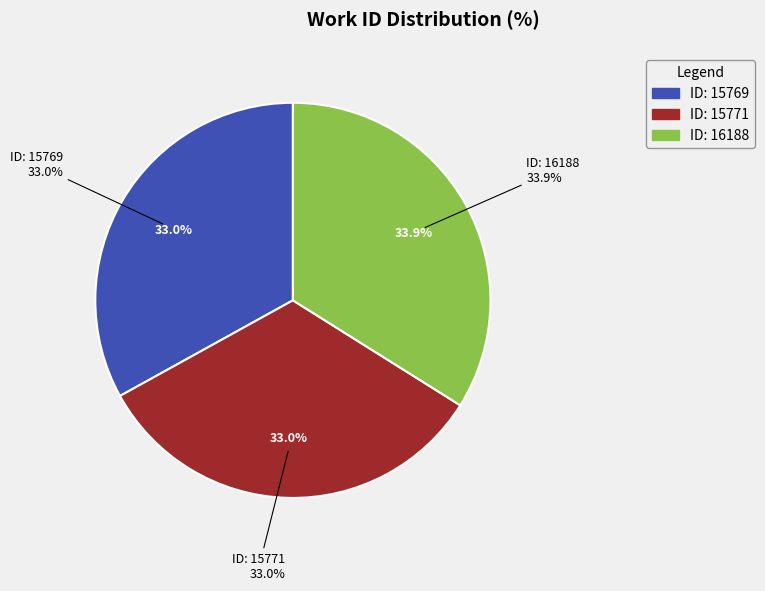

How many segments does this pie chart have?

3